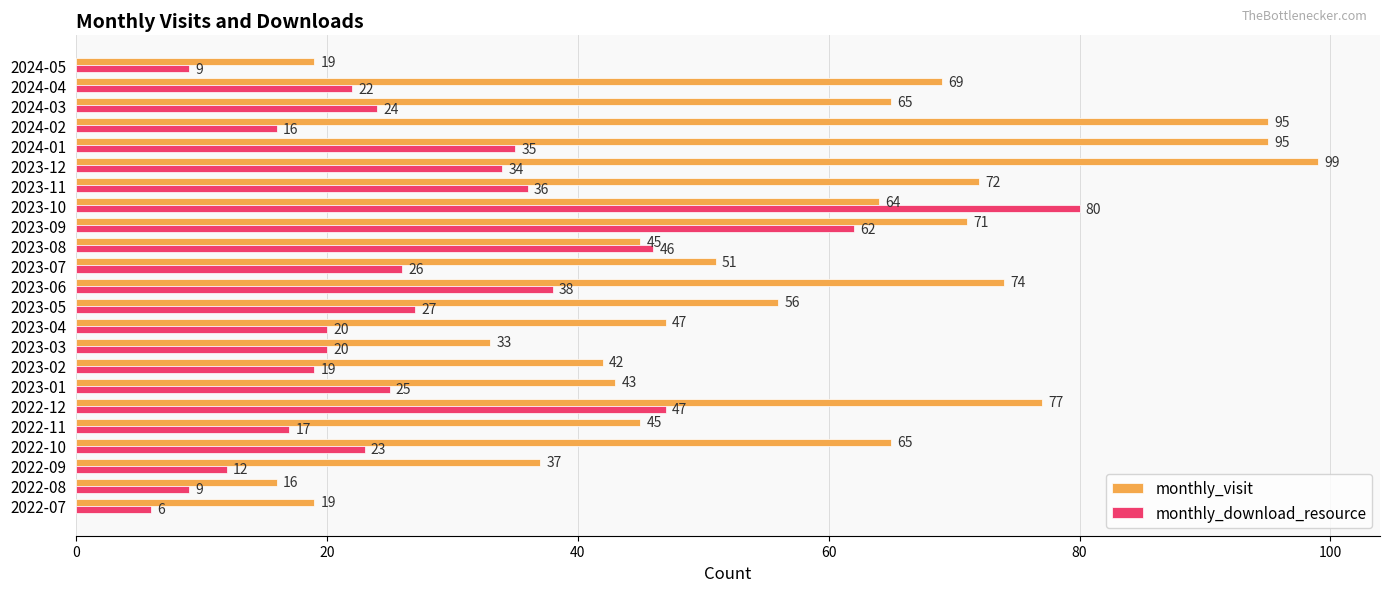

What is the difference between the maximum and minimum values in the monthly_download_resource series?

74